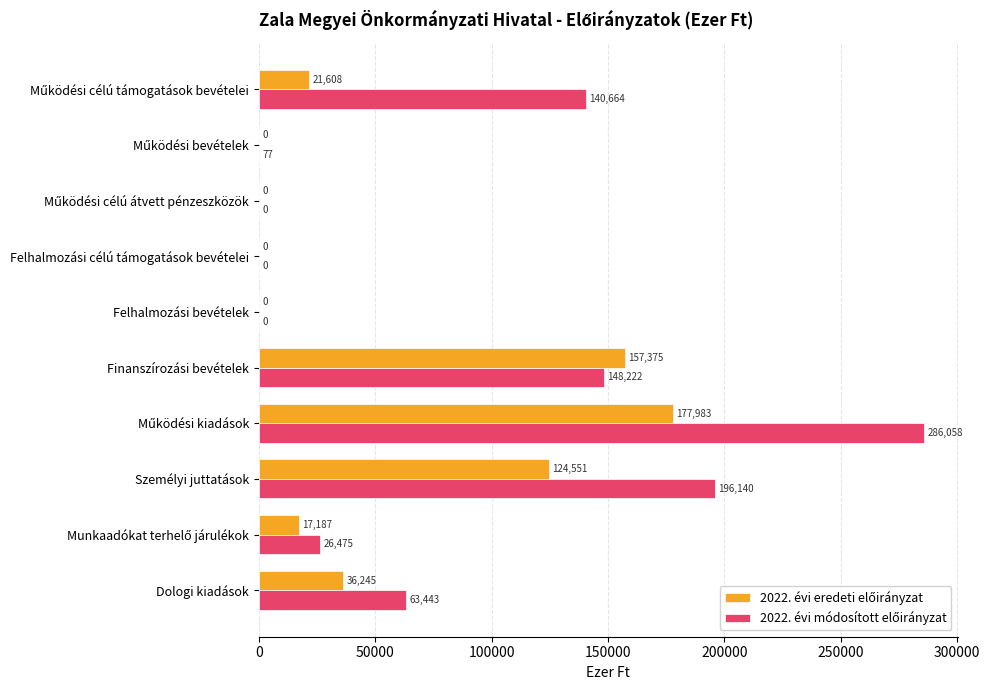

What is the maximum value shown in the chart?

286058